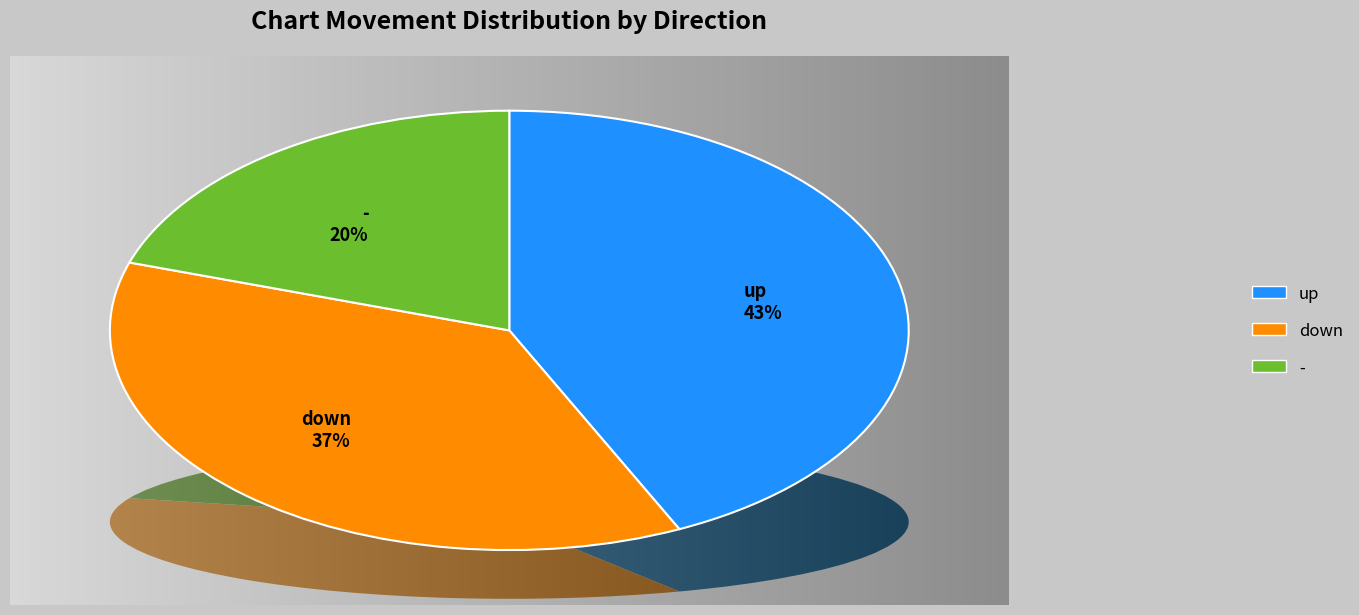

Is there any slice that represents more than half of the pie?

No